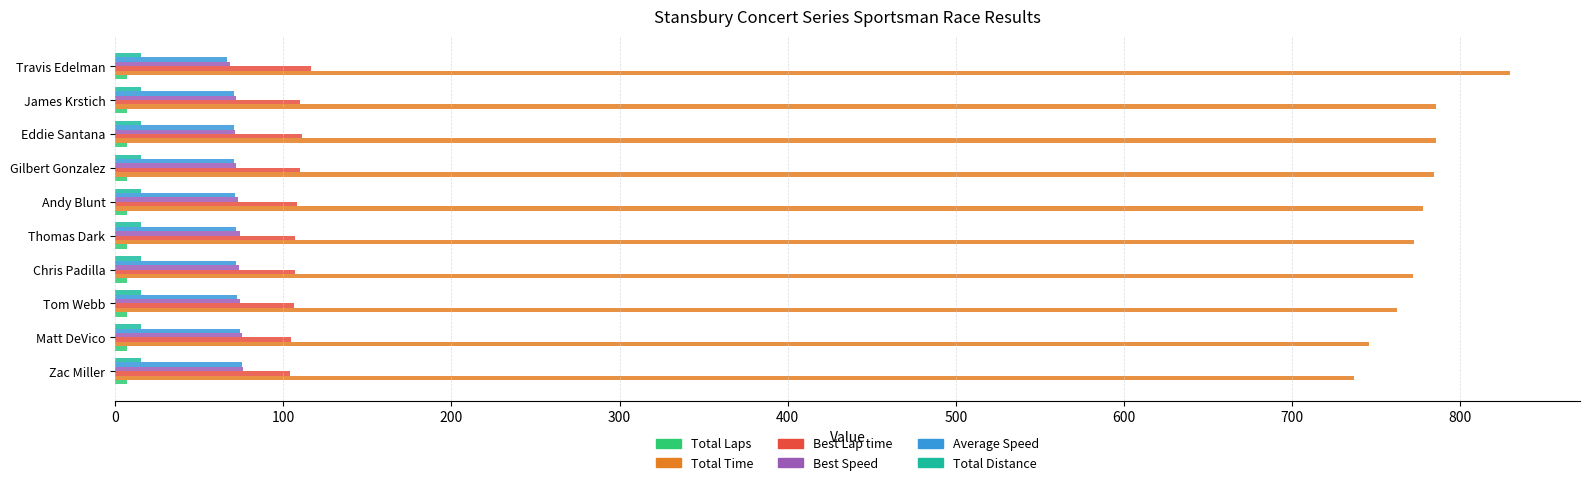

What is the average value of the Best Speed series?

73.1